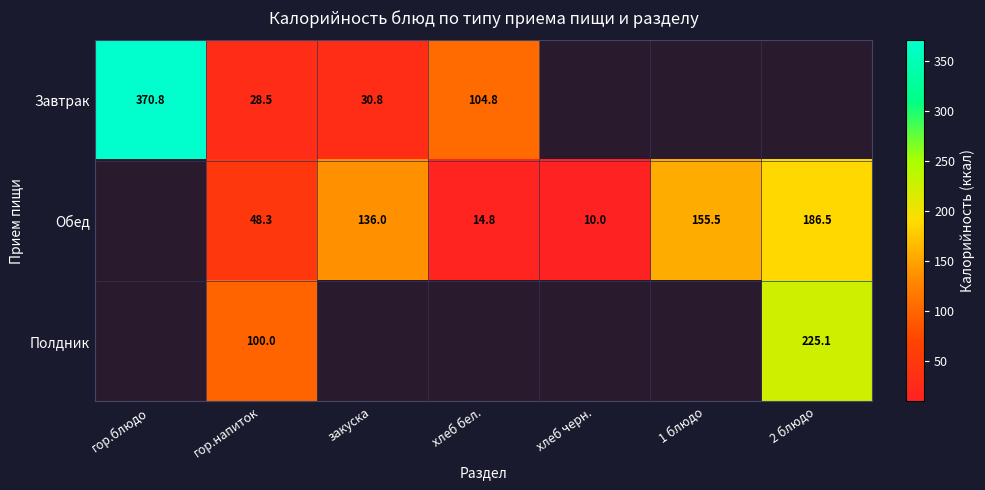

At гор.напиток, list the series in order from smallest to largest.

Завтрак, Обед, Полдник